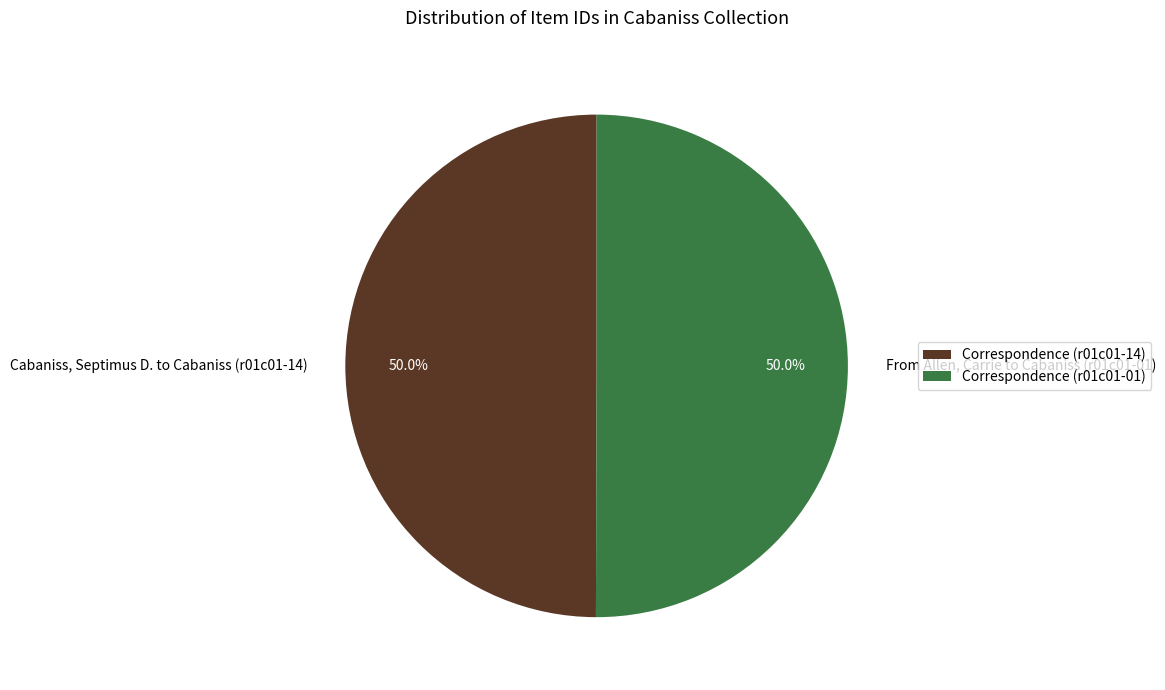

To the nearest percent, what percentage of the pie is Correspondence (r01c01-01)?

50%